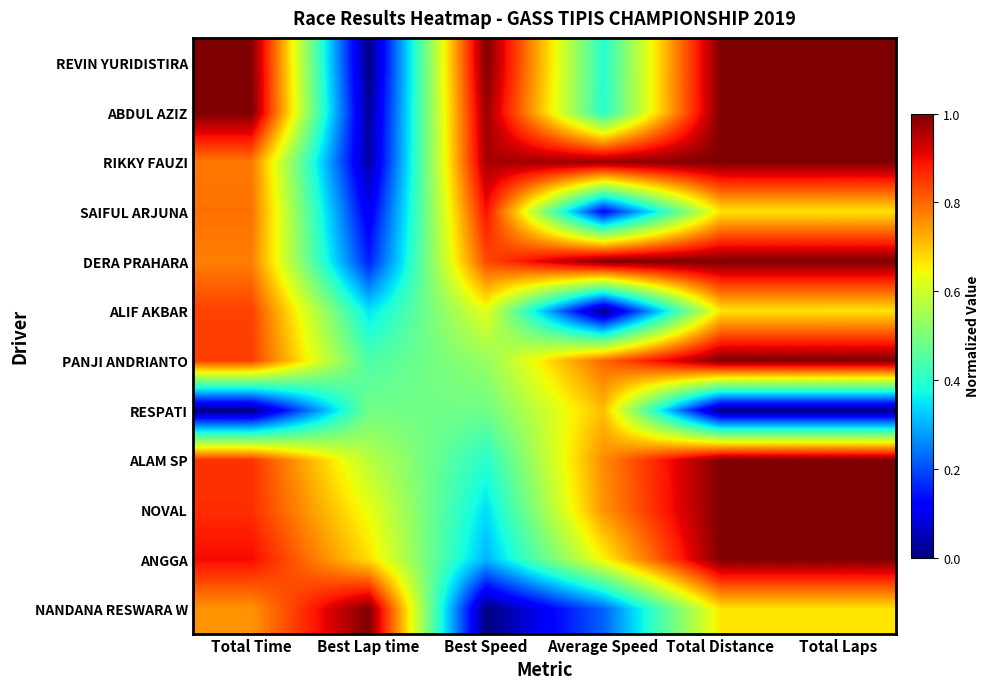

At Average Speed, list the series in order from smallest to largest.

ALIF AKBAR, SAIFUL ARJUNA, NANDANA RESWARA W, ABDUL AZIZ, REVIN YURIDISTIRA, ANGGA, RESPATI, NOVAL, ALAM SP, PANJI ANDRIANTO, RIKKY FAUZI, DERA PRAHARA